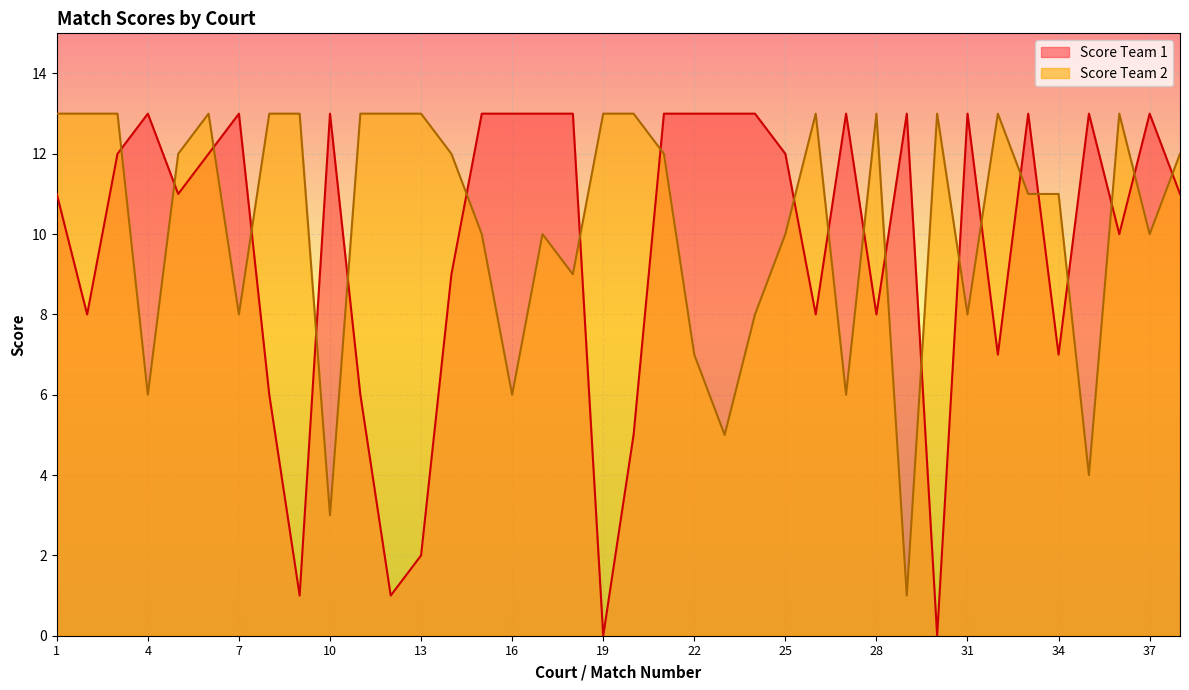

Is the value of Score Team 1 at 28 greater than the value of Score Team 2 at 18?

No